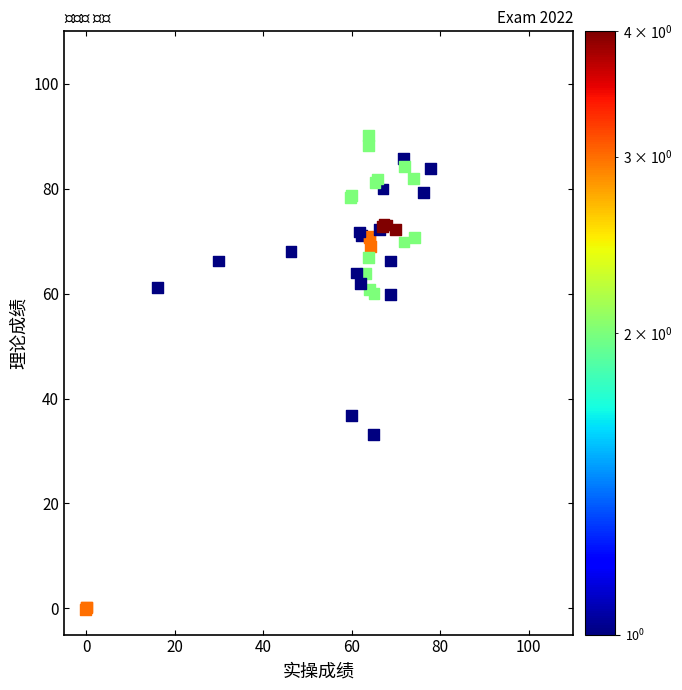

What Y value in the scatter plot is closest to 44?

36.8